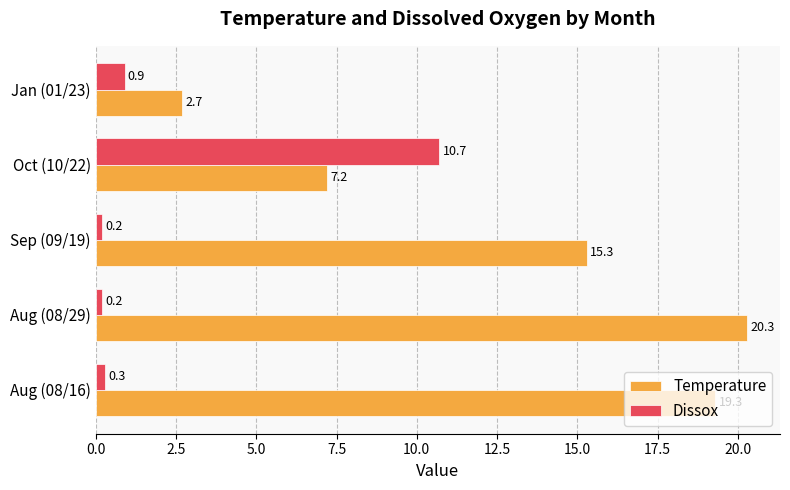

Where is Temperature nearest to the value 11?

Oct (10/22)